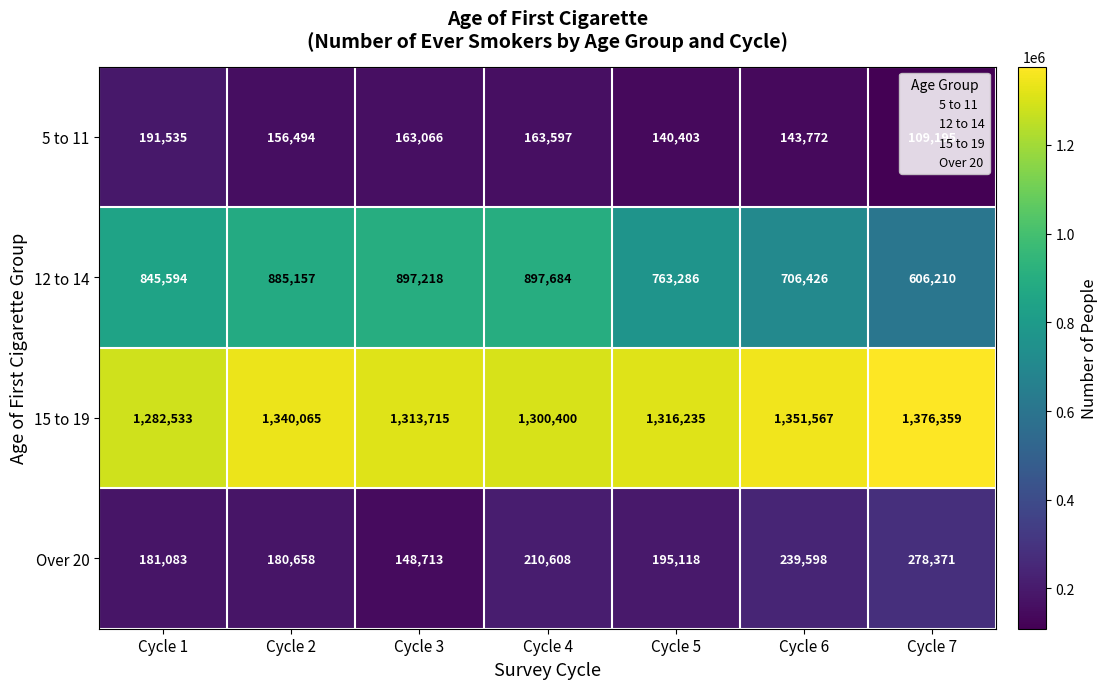

How many data points does each series have?

7